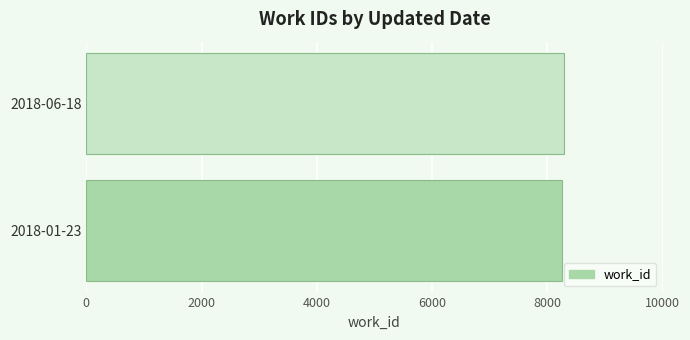

What is the greatest value displayed?

8299